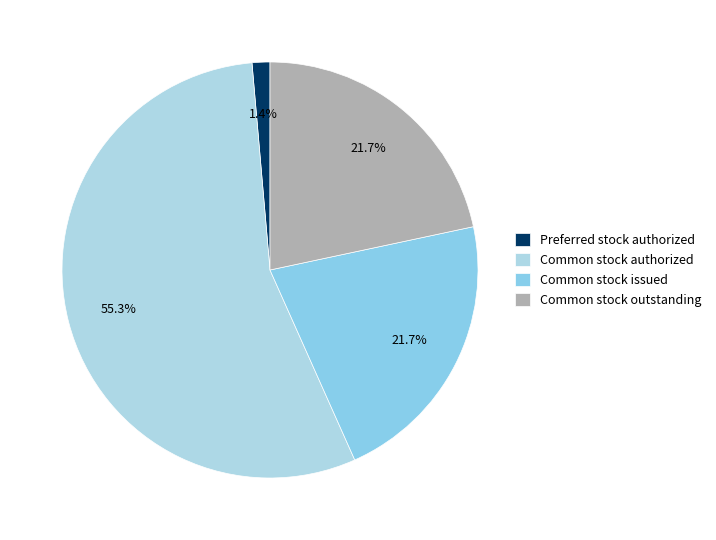

Is it true that Preferred stock authorized is 1% of the pie?

True